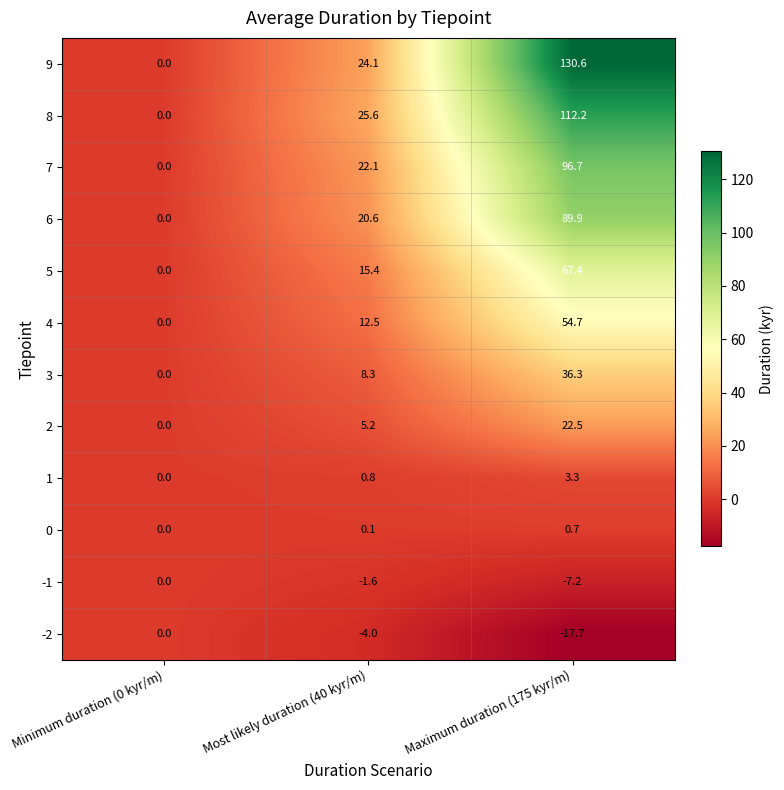

What is the maximum value shown in the chart?

130.6